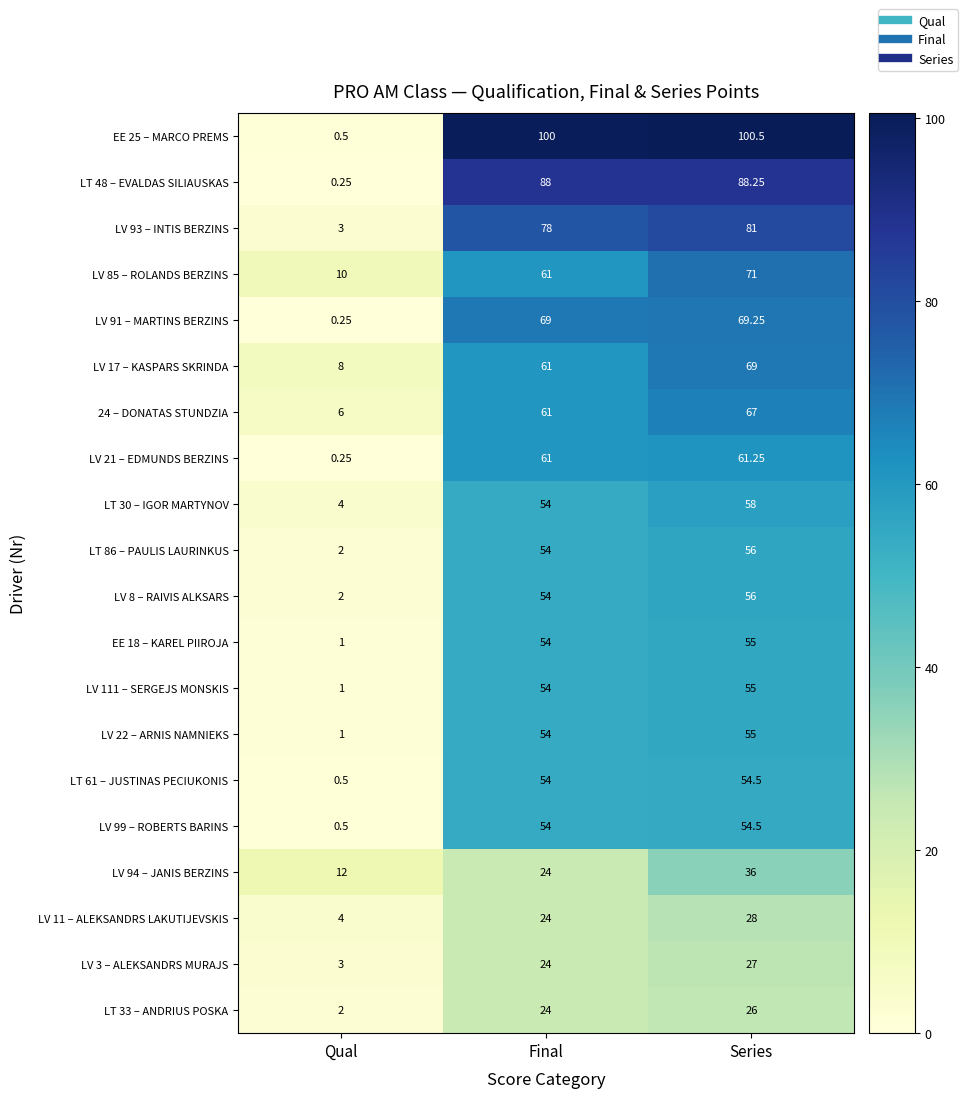

At which label is LV 3 – ALEKSANDRS MURAJS closest to 15?

Final